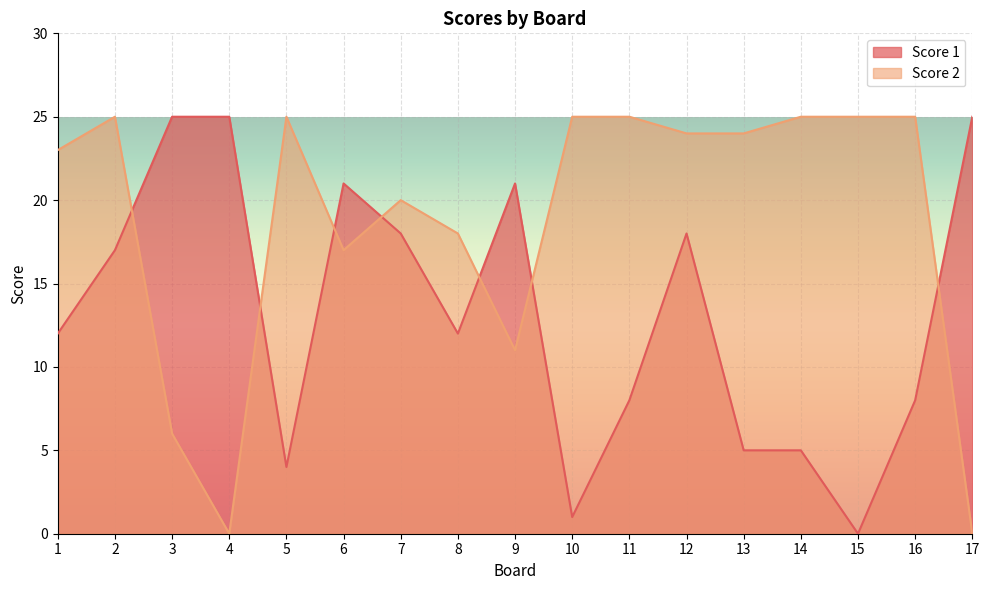

Reading left to right, transcribe all the data shown in this chart.

Score 1: 12	17	25	25	4	21	18	12	21	1	8	18	5	5	0	8	25
Score 2: 23	25	6	0	25	17	20	18	11	25	25	24	24	25	25	25	0